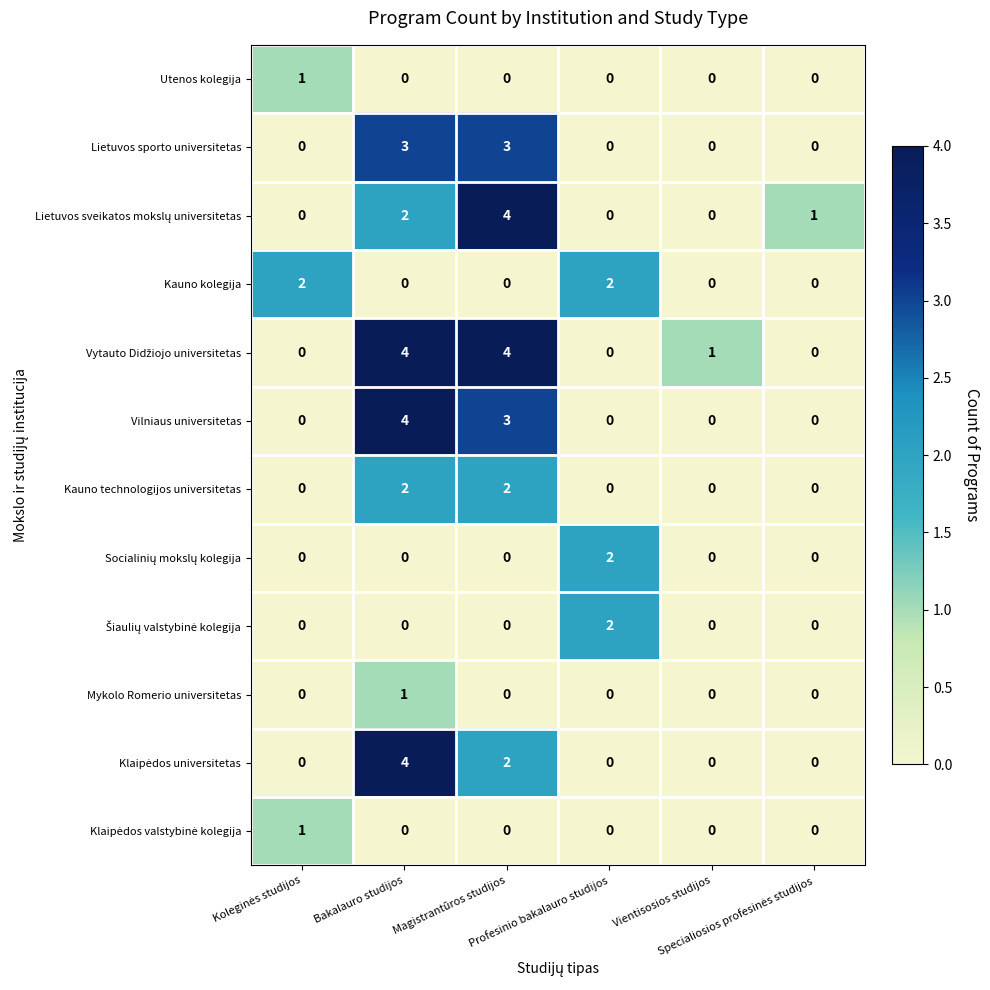

At which category is the sum across all series the highest?

Bakalauro studijos